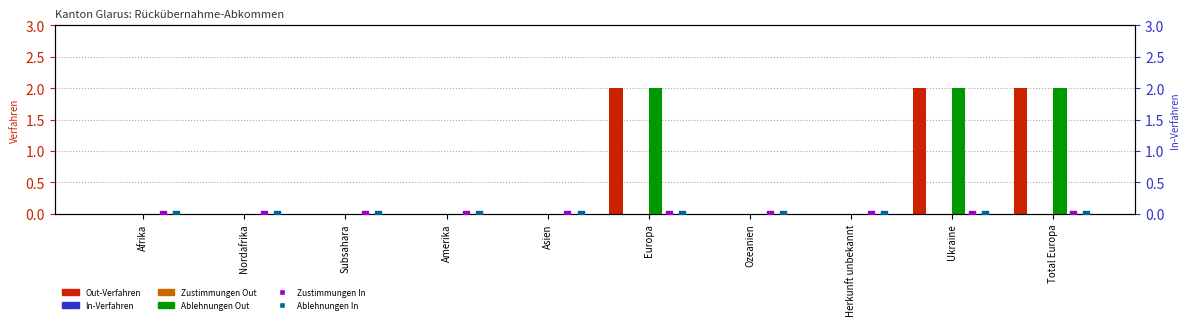

Which series has the largest total across all categories?

Out-Verfahren